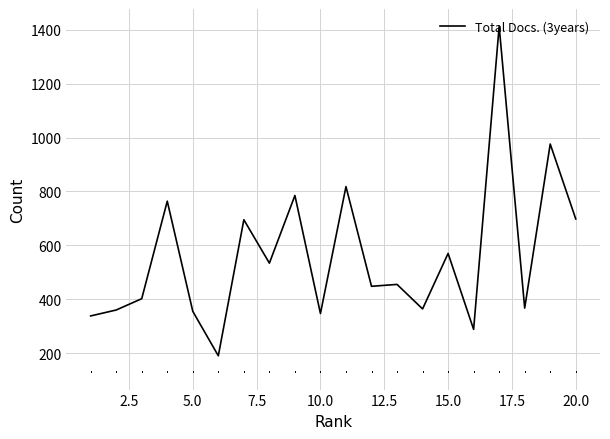

Is this an area chart (filled region under the line)?

No